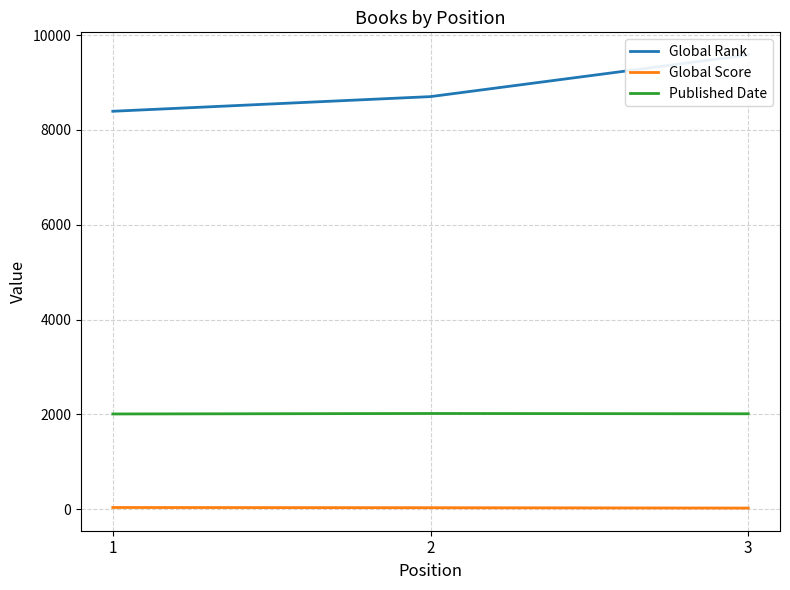

The Global Score series shows 25 at 3. True or false?

True